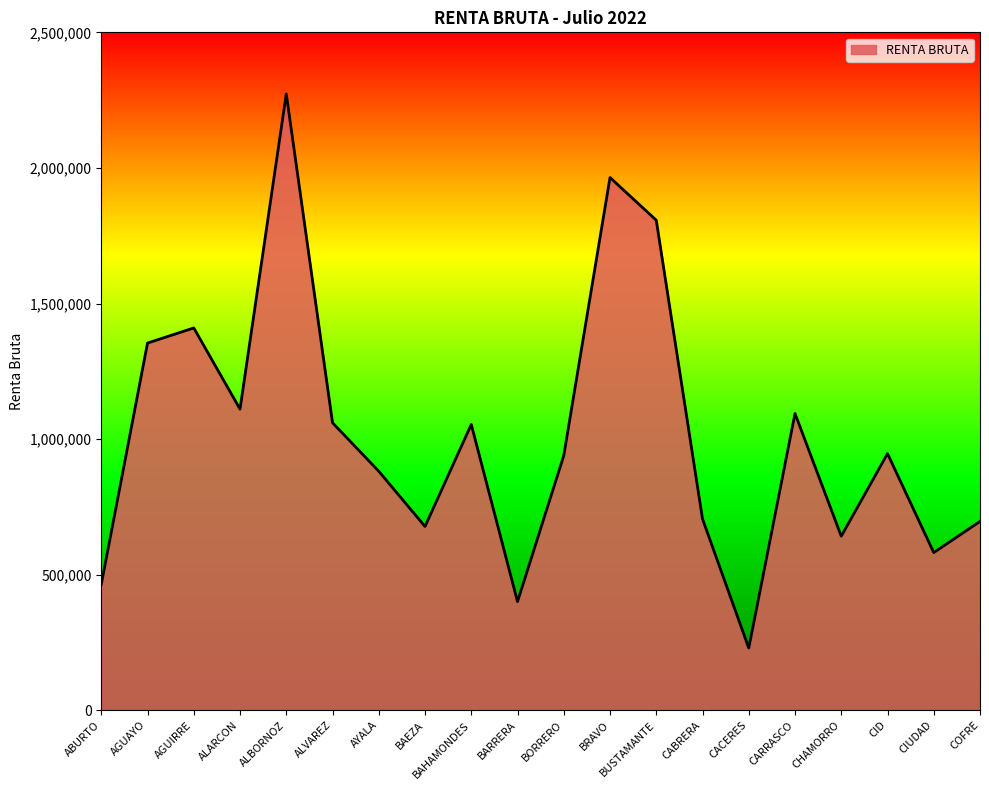

At which category does the chart reach its minimum across all series?

CACERES